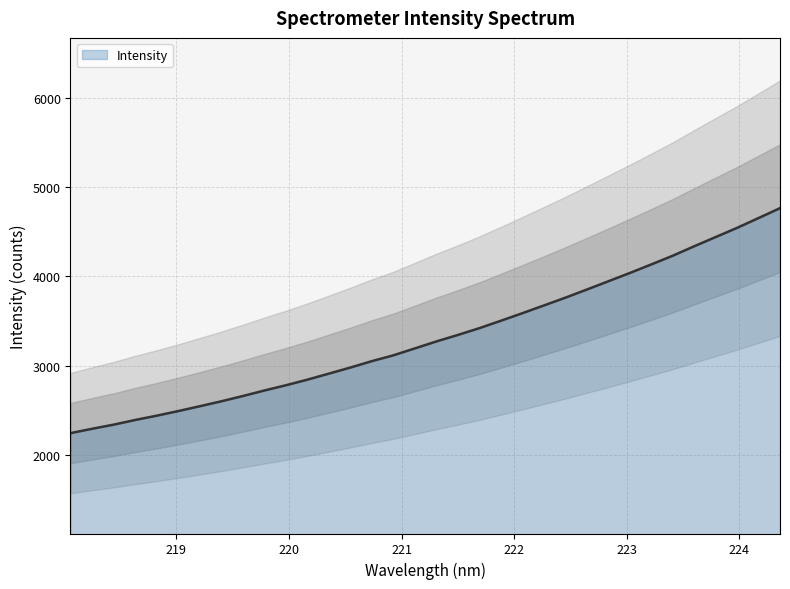

The value at 220.5444 is 2979.3. True or false?

True